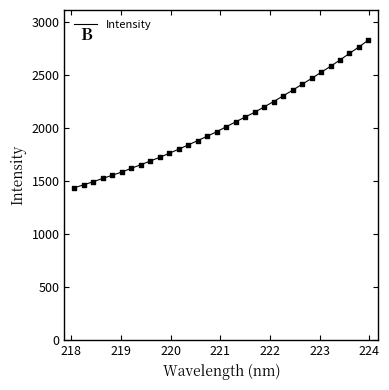

What is the difference between the maximum and minimum values?

1393.2